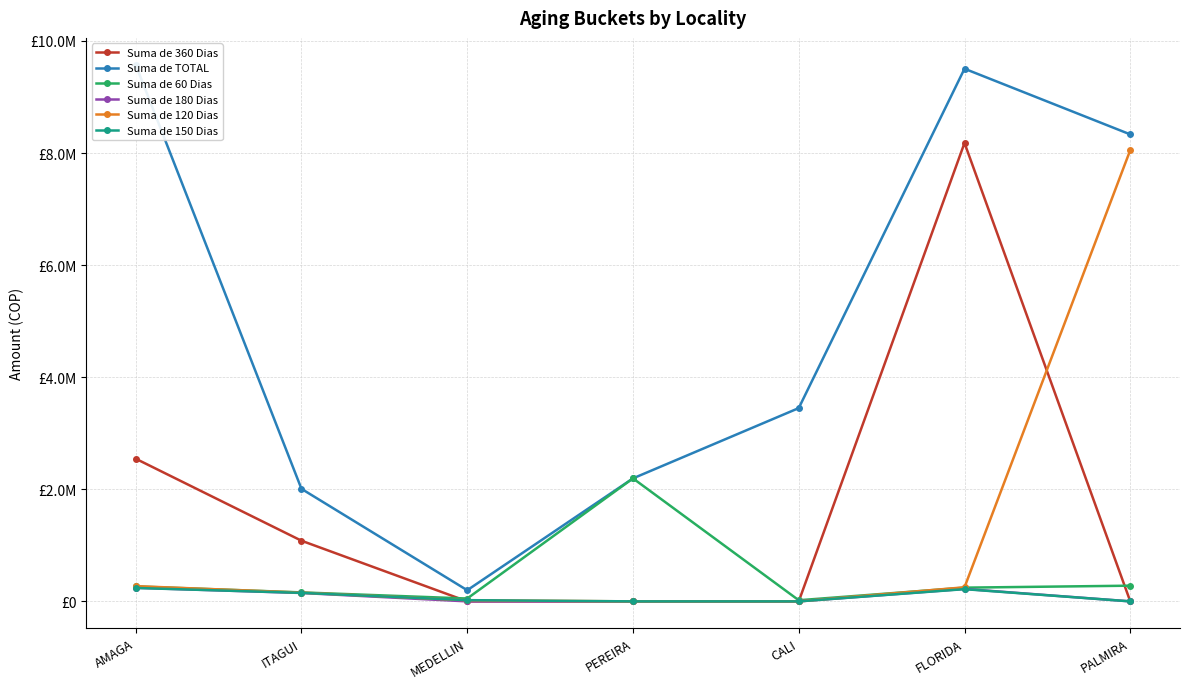

Count the number of categories in the chart.

7